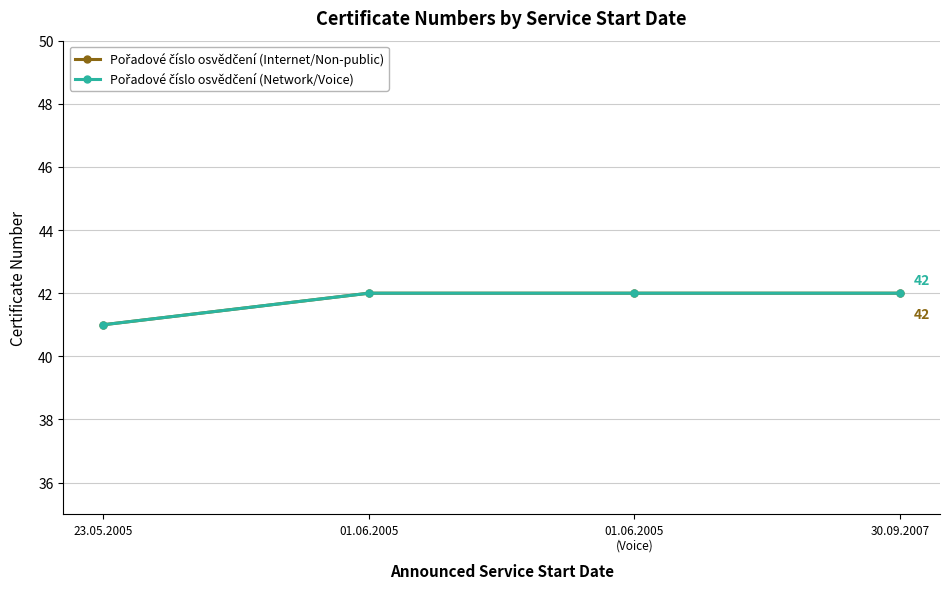

Reading left to right, list all the values displayed in this chart.

Pořadové číslo osvědčení (Internet/Non-public): 23.05.2005=41	01.06.2005=42	01.06.2005
(Voice)=42	30.09.2007=42
Pořadové číslo osvědčení (Network/Voice): 23.05.2005=41	01.06.2005=42	01.06.2005
(Voice)=42	30.09.2007=42